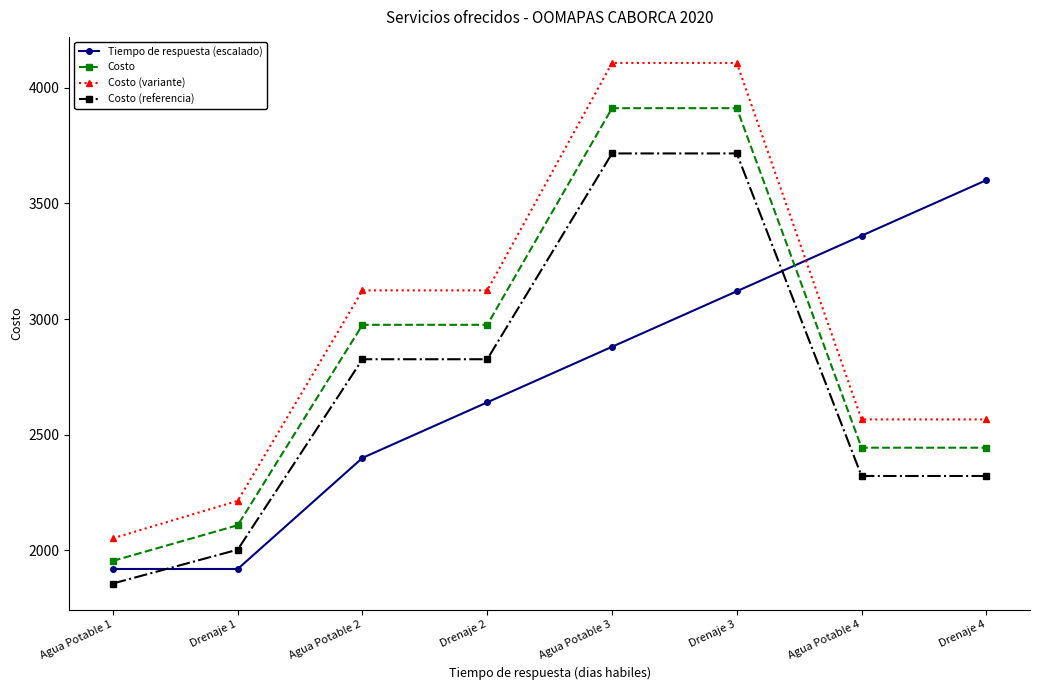

What is the total value across all series at Agua Potable 1?

7785.0